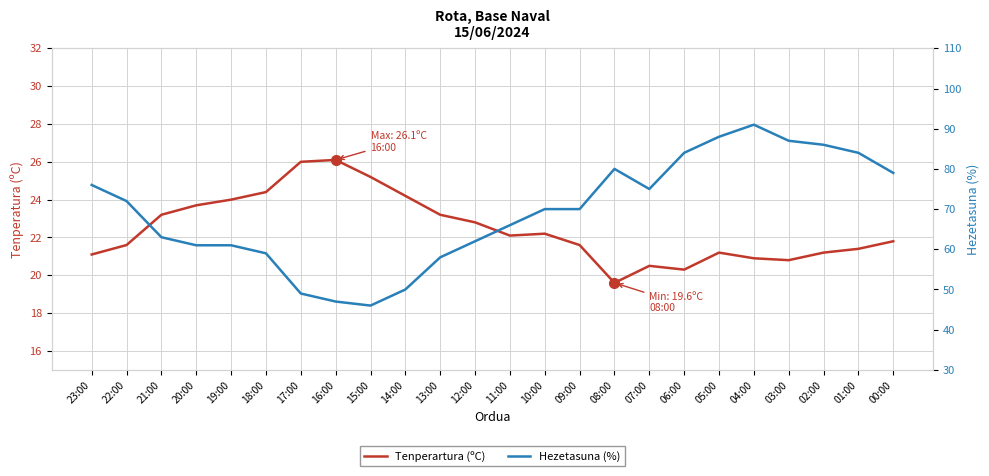

Reading left to right, extract all data points from this chart.

Tenperartura (ºC): 23:00=21.1	22:00=21.6	21:00=23.2	20:00=23.7	19:00=24.0	18:00=24.4	17:00=26.0	16:00=26.1	15:00=25.2	14:00=24.2	13:00=23.2	12:00=22.8	11:00=22.1	10:00=22.2	09:00=21.6	08:00=19.6	07:00=20.5	06:00=20.3	05:00=21.2	04:00=20.9	03:00=20.8	02:00=21.2	01:00=21.4	00:00=21.8
Hezetasuna (%): 23:00=76.0	22:00=72.0	21:00=63.0	20:00=61.0	19:00=61.0	18:00=59.0	17:00=49.0	16:00=47.0	15:00=46.0	14:00=50.0	13:00=58.0	12:00=62.0	11:00=66.0	10:00=70.0	09:00=70.0	08:00=80.0	07:00=75.0	06:00=84.0	05:00=88.0	04:00=91.0	03:00=87.0	02:00=86.0	01:00=84.0	00:00=79.0